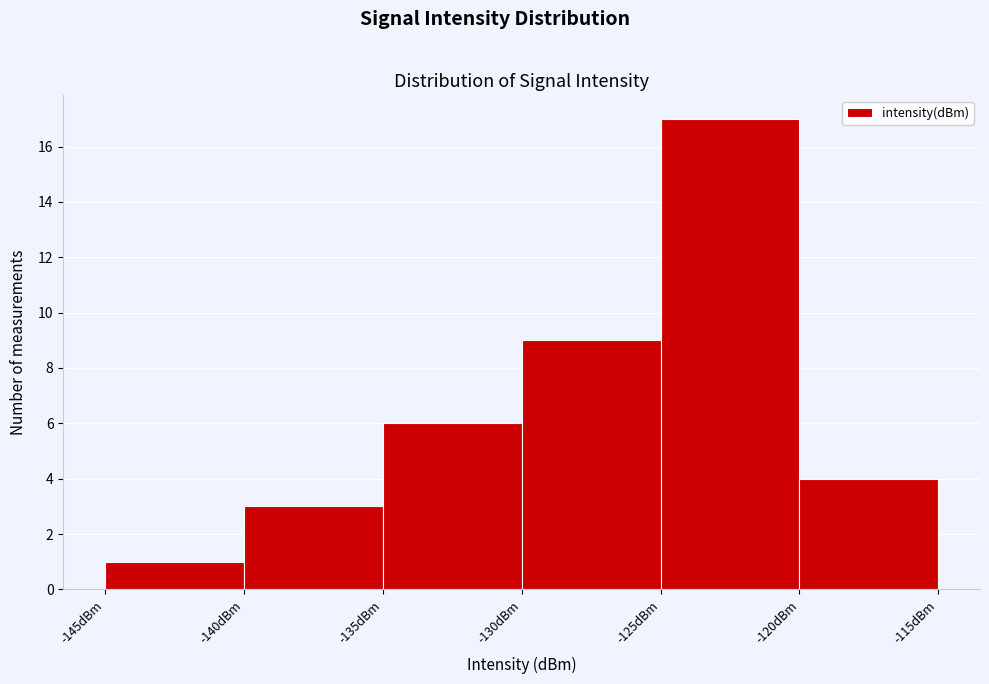

Reading left to right, transcribe this chart: for each bar, give the range it covers on the x-axis and its height. The values are not printed on the chart, so give them approximately, as read against the axis.

-145 to -140: 1
-140 to -135: 3
-135 to -130: 6
-130 to -125: 9
-125 to -120: 17
-120 to -115: 4